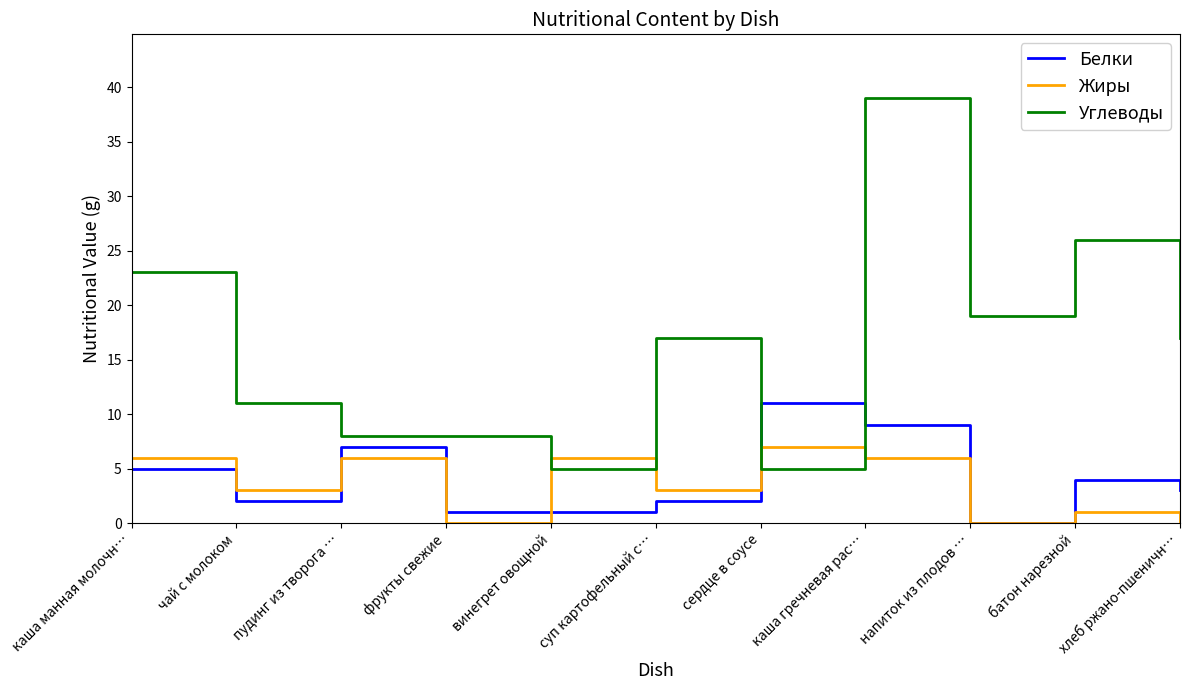

Rank the series by their maximum value, from highest to lowest.

Углеводы, Белки, Жиры